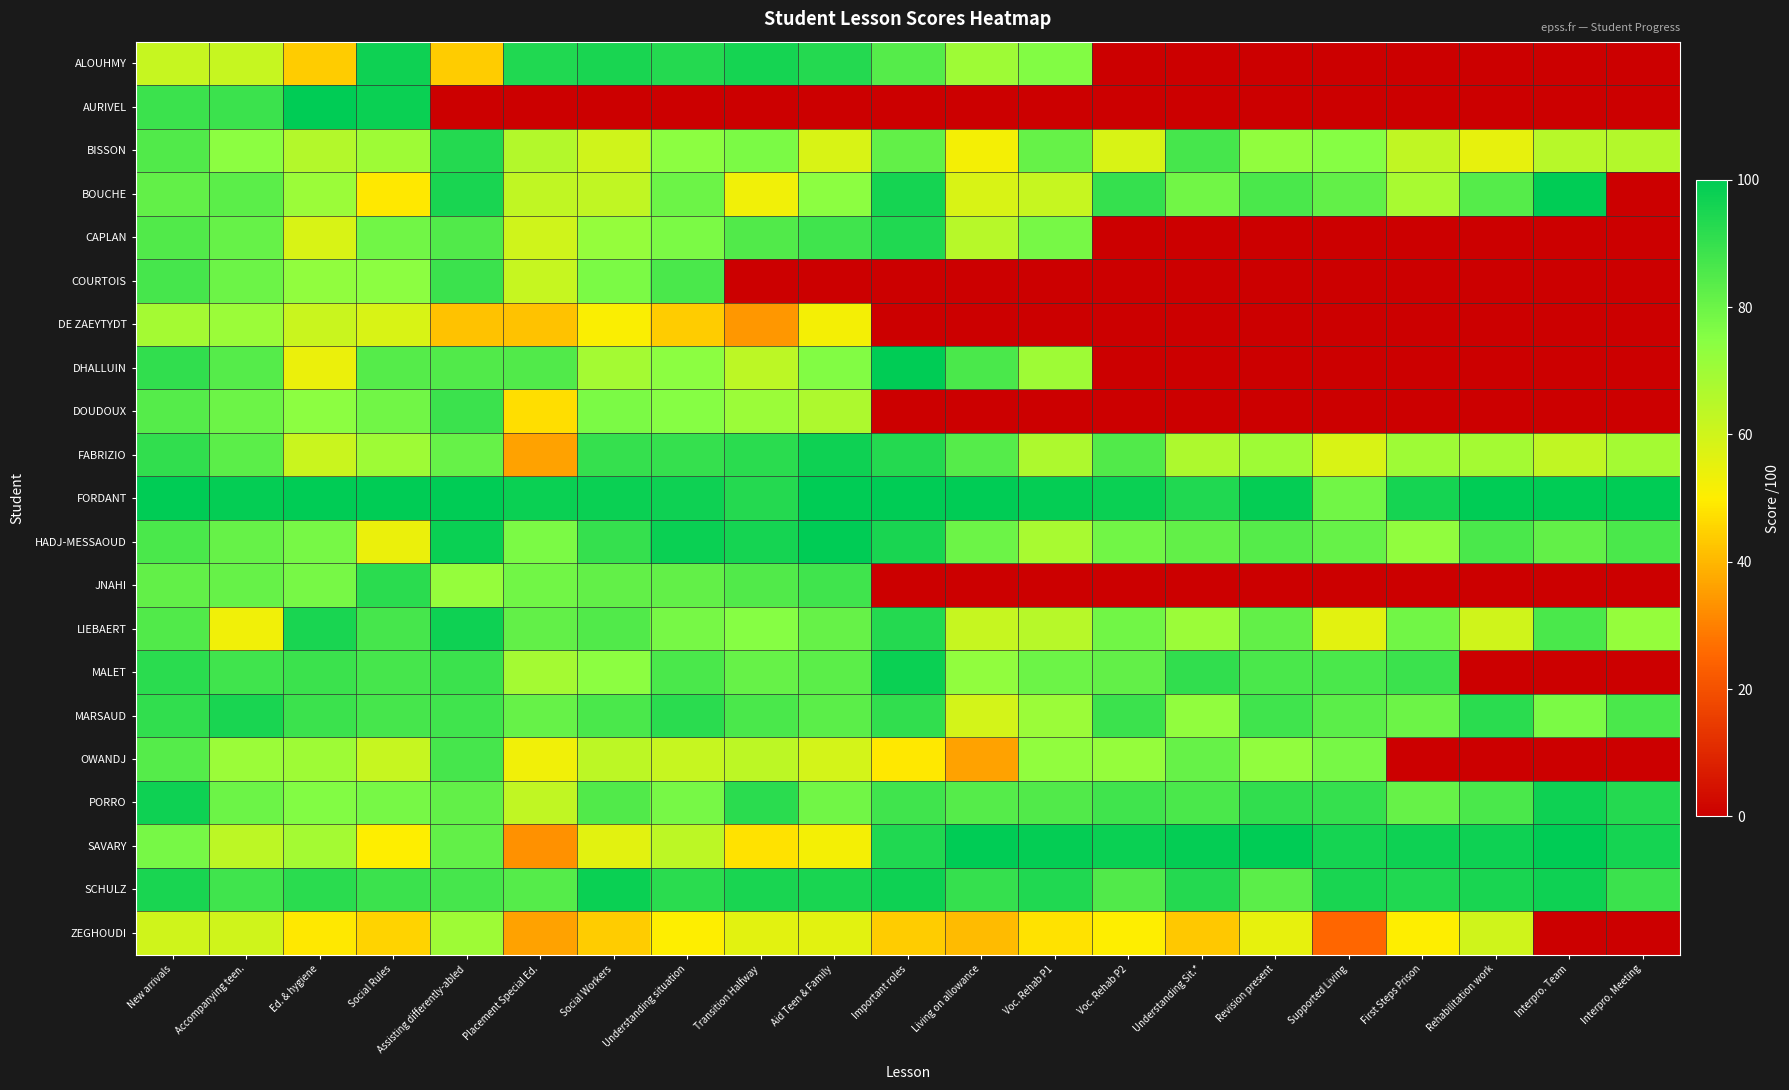

What is the total value across all series at Important roles?

1398